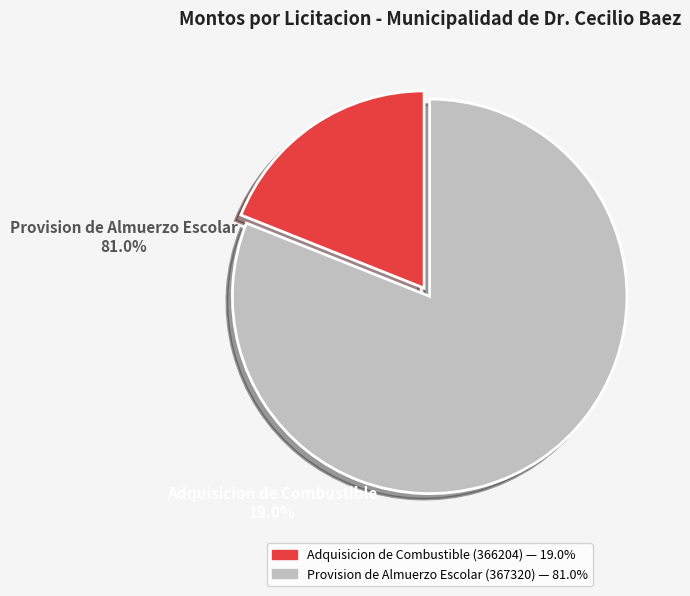

Is it true that Provision de Almuerzo Escolar (367320) is 81% of the pie?

True